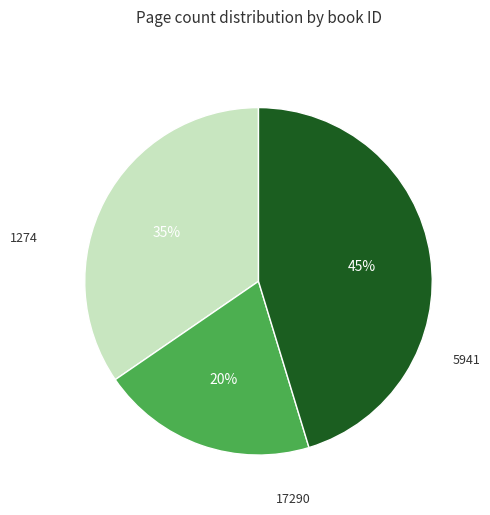

How many slices are in this pie chart?

3